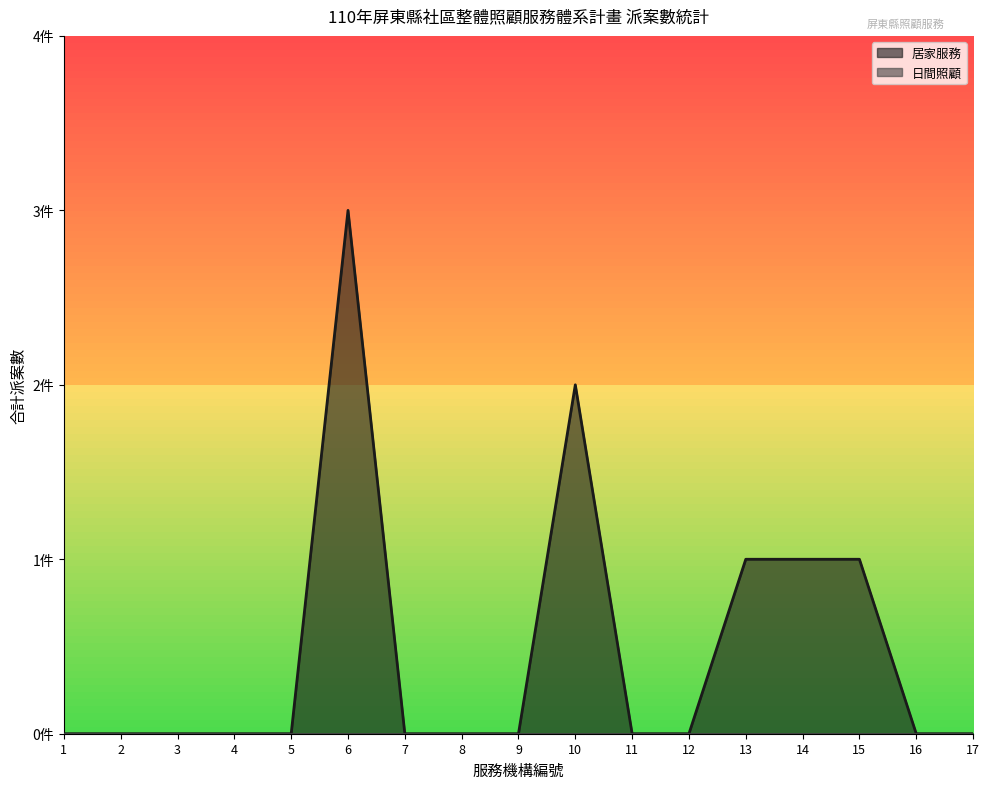

List the labels in order of value, smallest first.

1, 2, 3, 4, 5, 7, 8, 9, 11, 12, 16, 17, 13, 14, 15, 10, 6